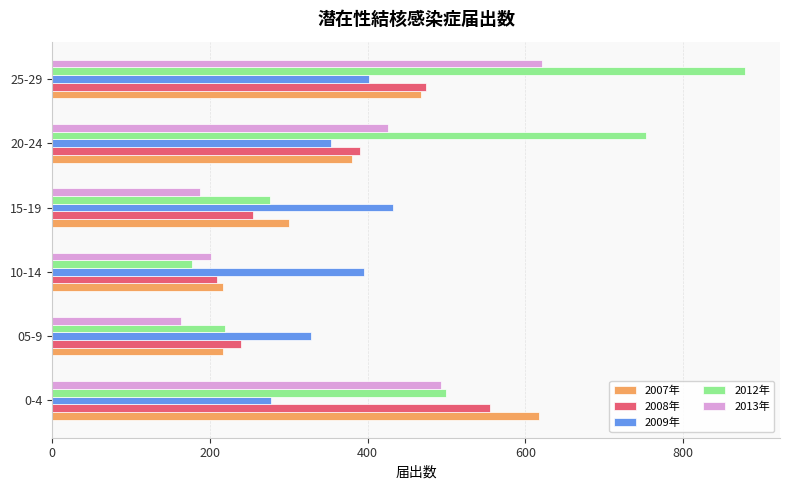

What value does the 2009年 series have at 10-14?

396